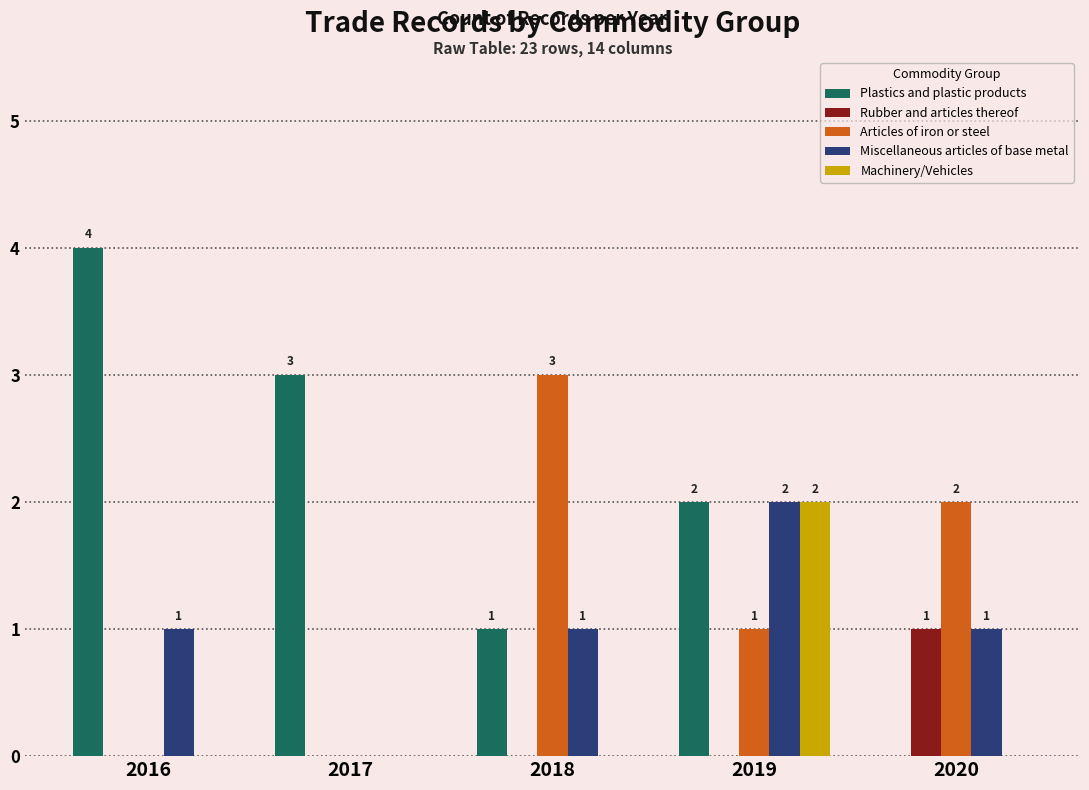

How many values in Articles of iron or steel are above zero?

3